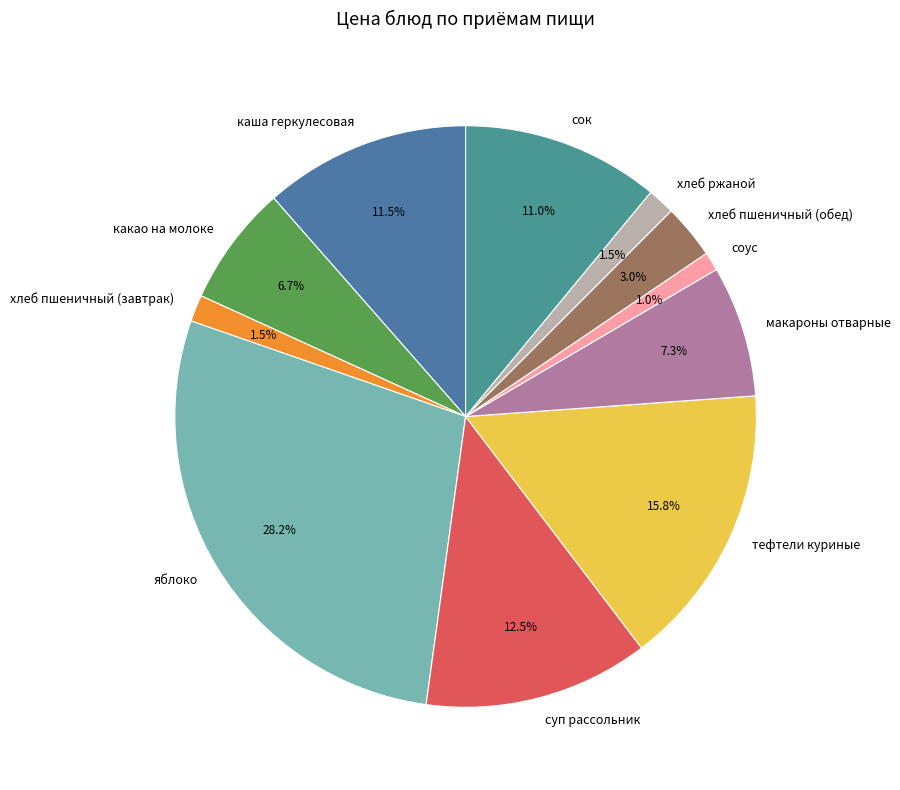

Is it true that хлеб пшеничный (обед) is 3% of the pie?

True